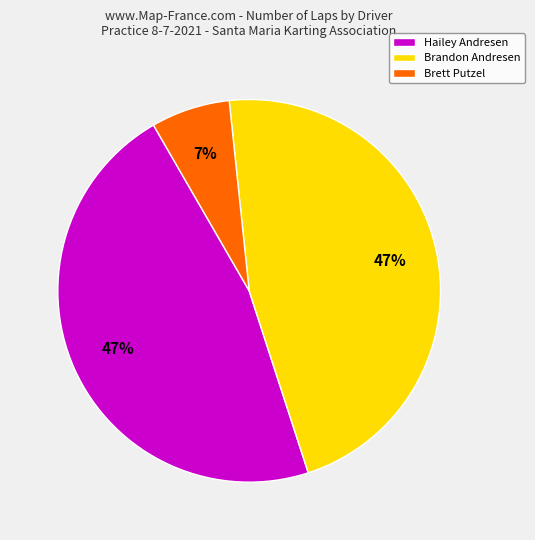

Is there a majority slice in this chart?

No